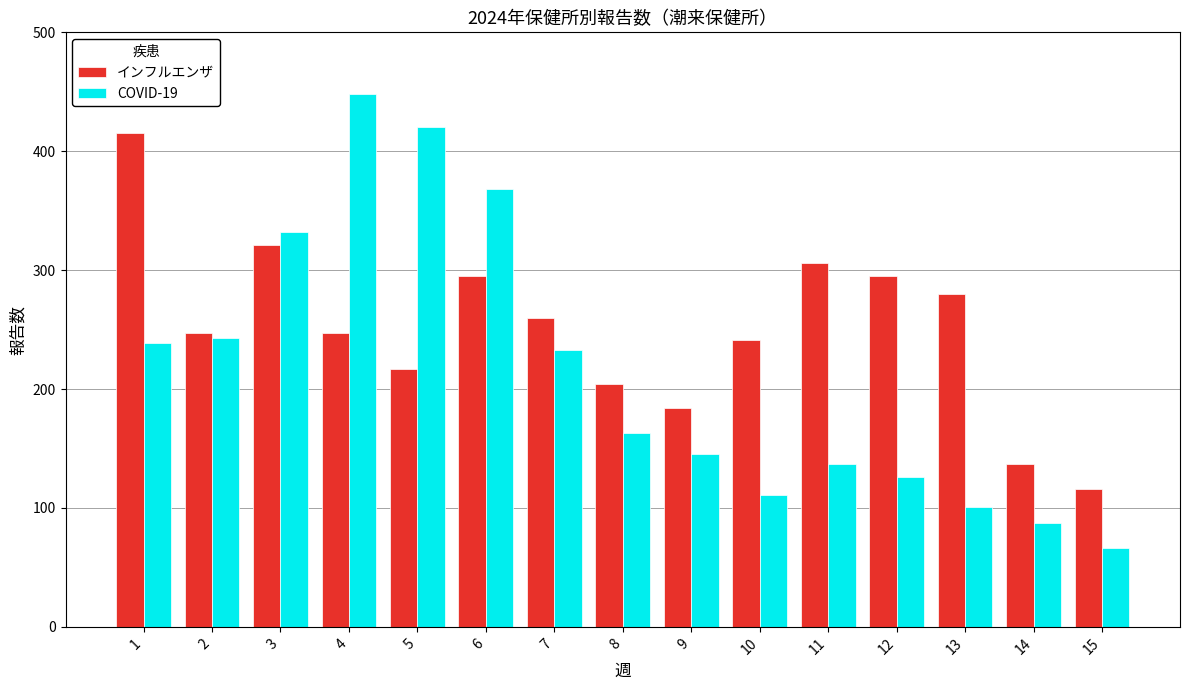

How many values in the COVID-19 series are below 163?

7